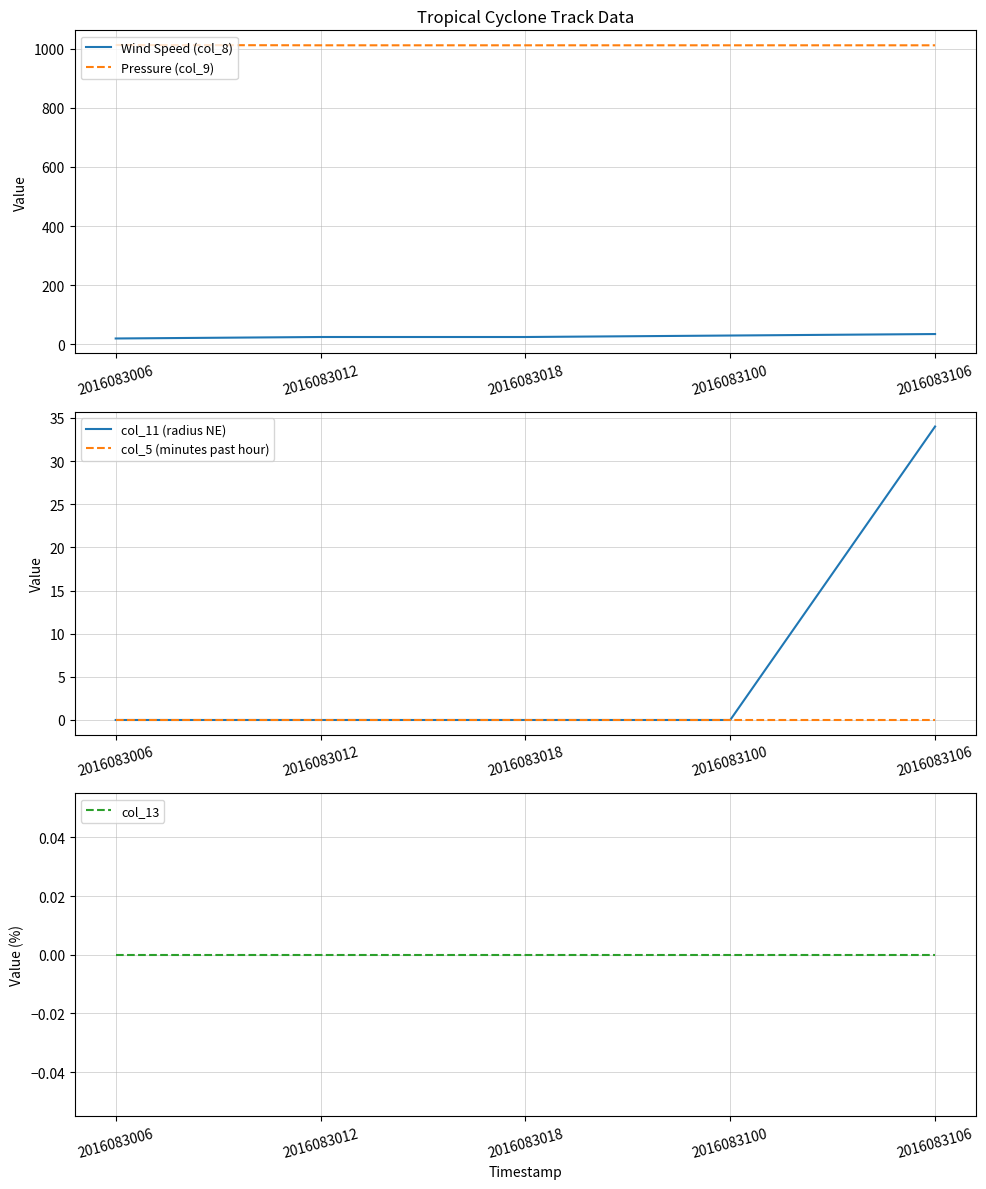

Between 2016083100 and 2016083006, which is larger?

2016083100